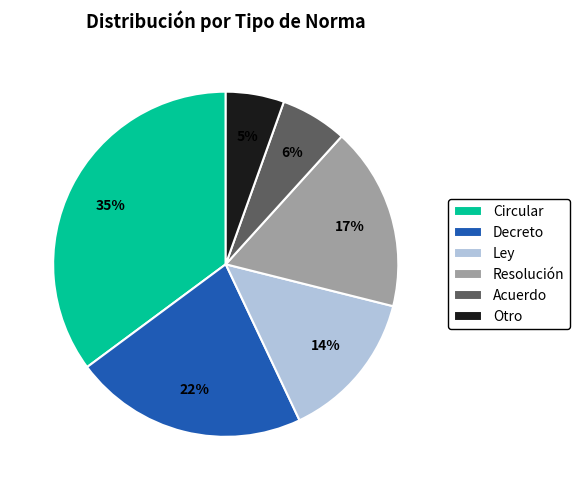

Does Resolución account for over 50% of the chart?

No